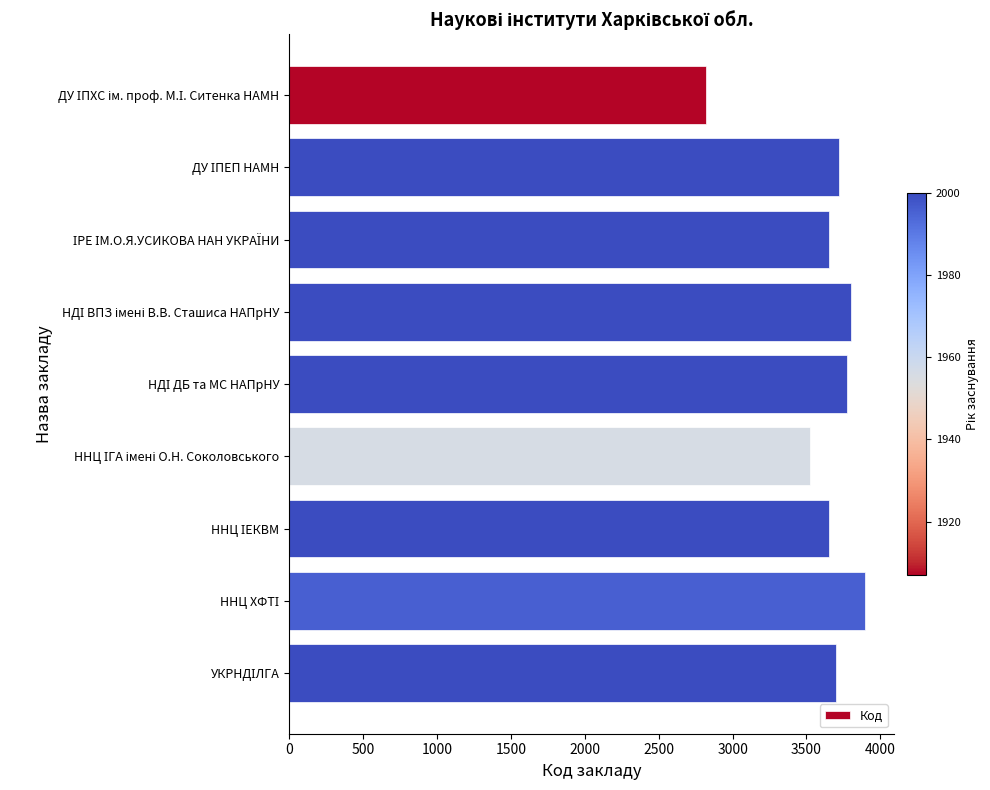

What is the difference between the maximum and minimum values?

1076